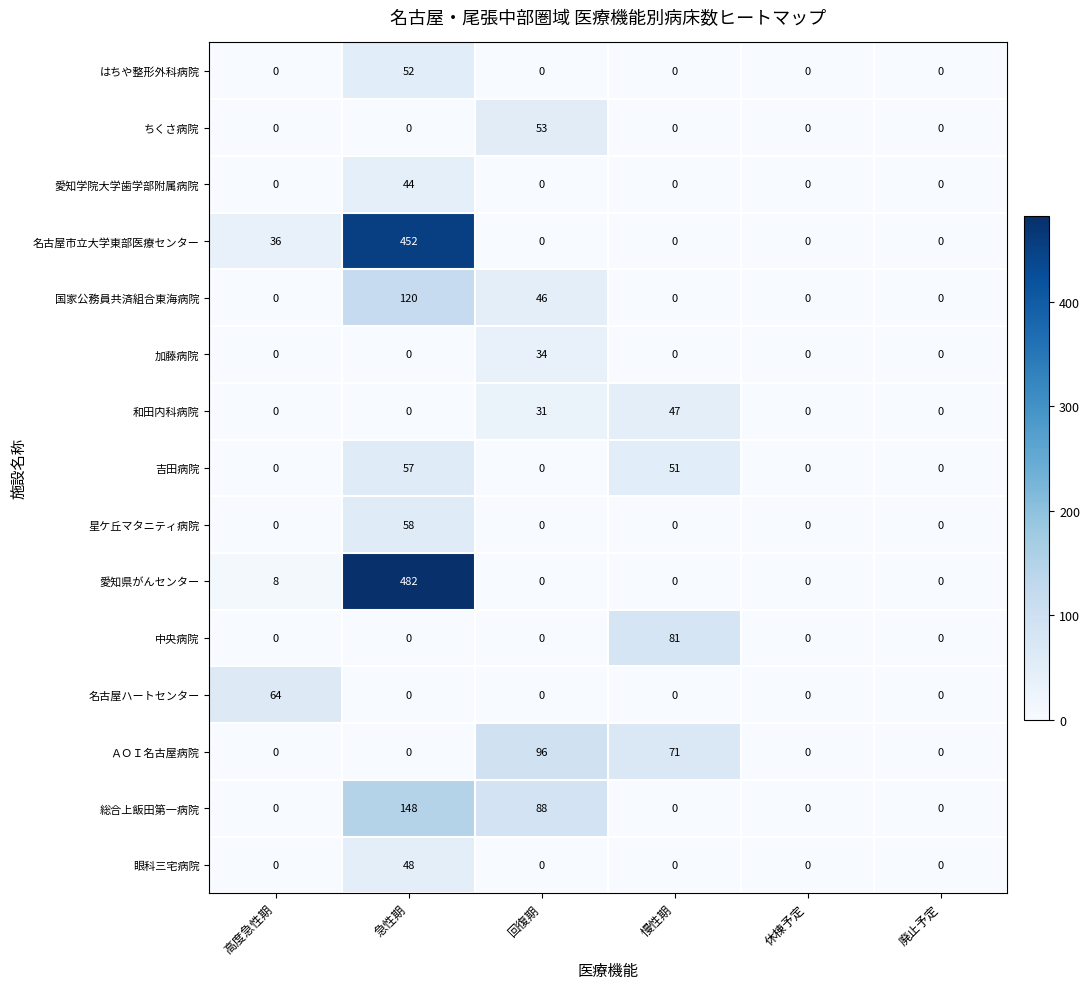

Which series changed the most between 慢性期 and 廃止予定?

中央病院